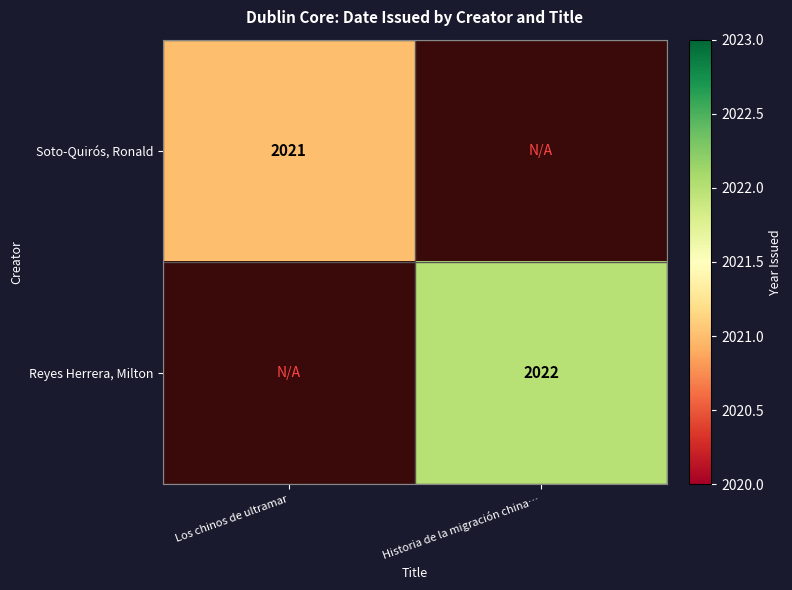

The Reyes Herrera, Milton series shows 934 at Historia de la migración china…. True or false?

False